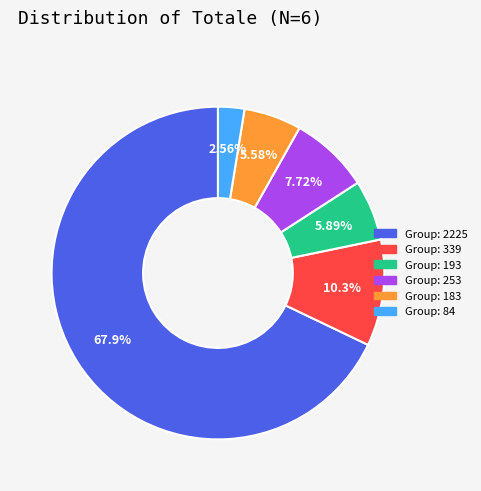

What is the largest slice in the pie chart?

Group: 2225